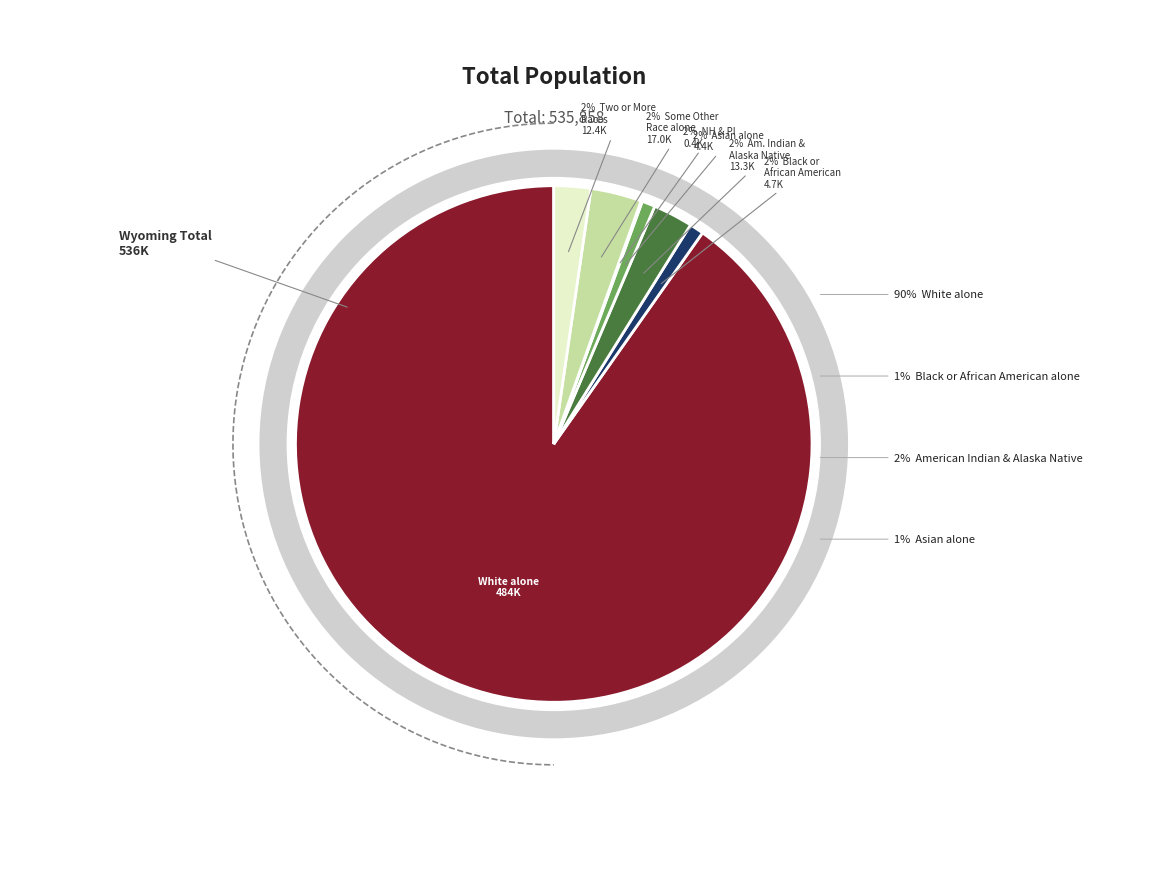

What is the change in value from Native Hawaiian and Other Pacific Islander to Some Other Race alone?

+16622